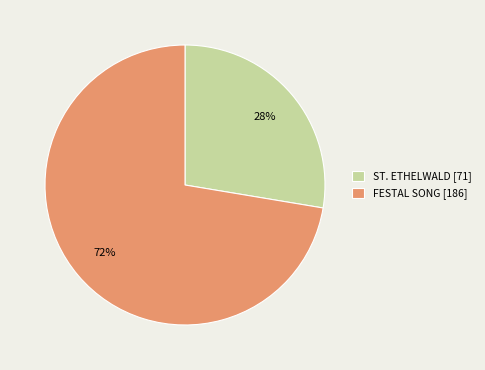

To the nearest percent, what is the average slice percentage?

50%